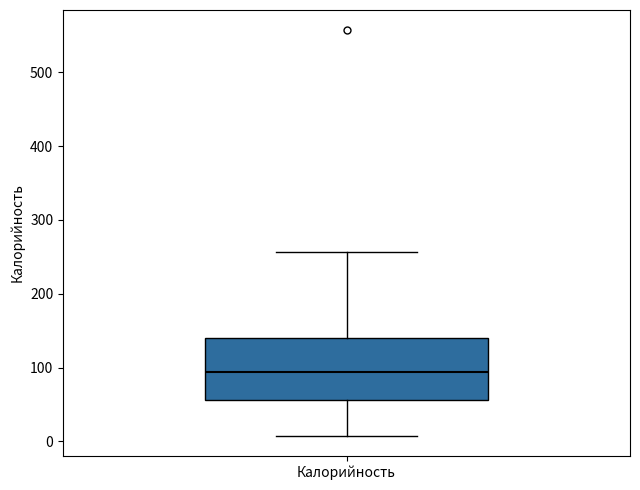

Read this box plot against the y-axis: the position of the median line, the range covered by the box, and the ends of both whiskers. The values are not printed on the chart, so give them approximately, as read against the axis.

median 90, box 60 to 140, whiskers 10 to 260